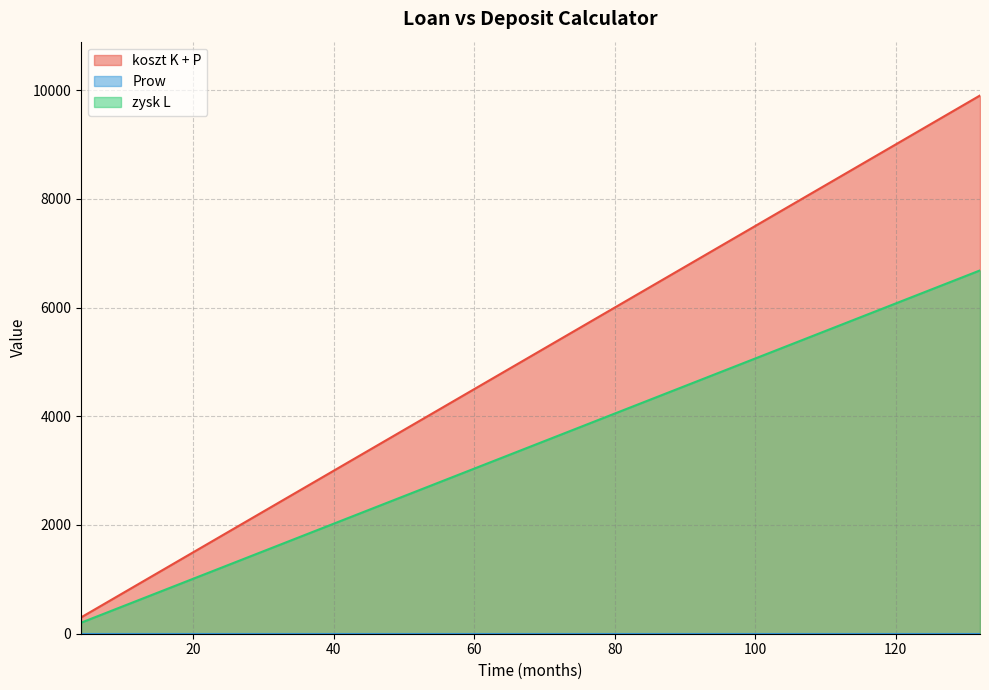

True or false: zysk L and koszt K + P intersect in this chart.

False